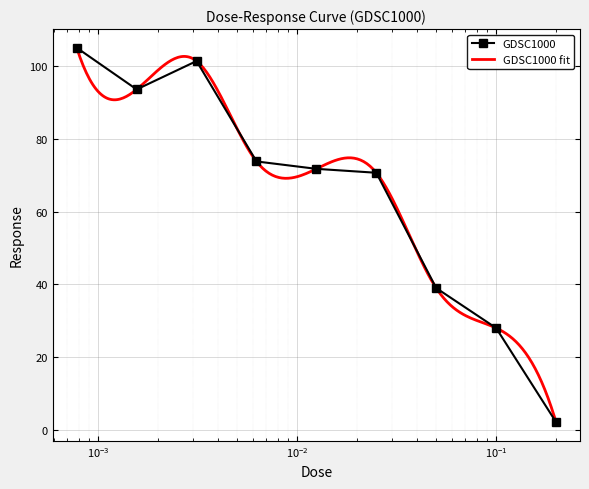

True or false: GDSC1000 has more than 2 interior local peaks.

False